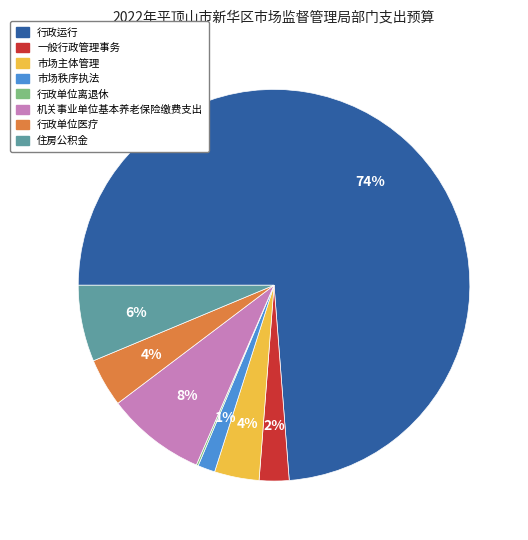

To the nearest percent, what is the combined percentage of 机关事业单位基本养老保险缴费支出 and 市场主体管理?

12%